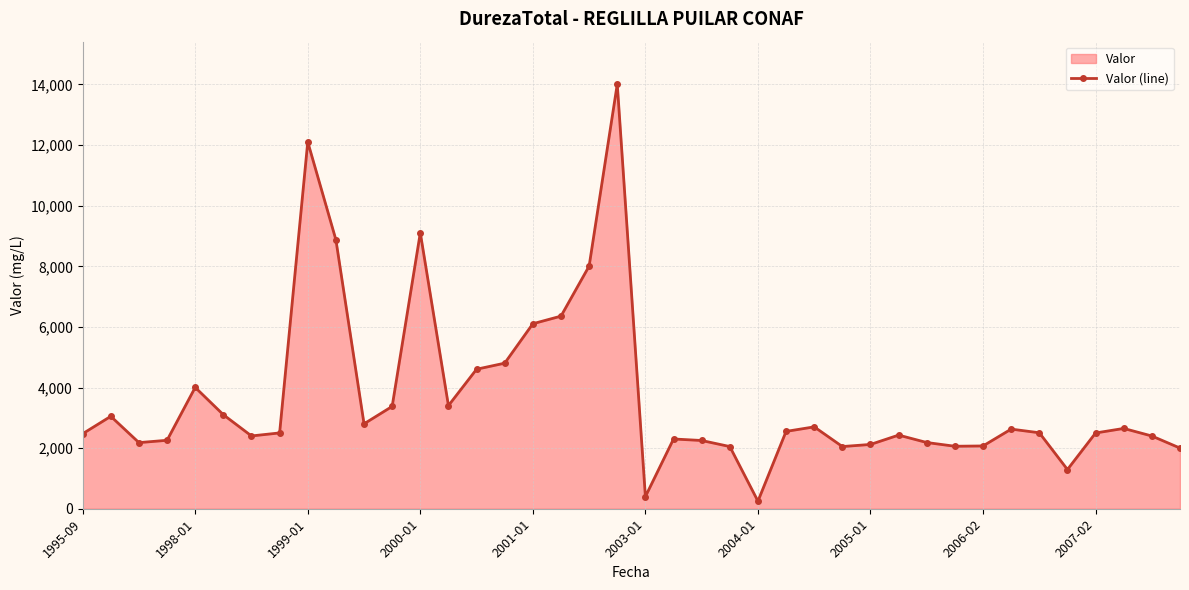

Which has a higher value, 2006-02 or 1998-01?

1998-01